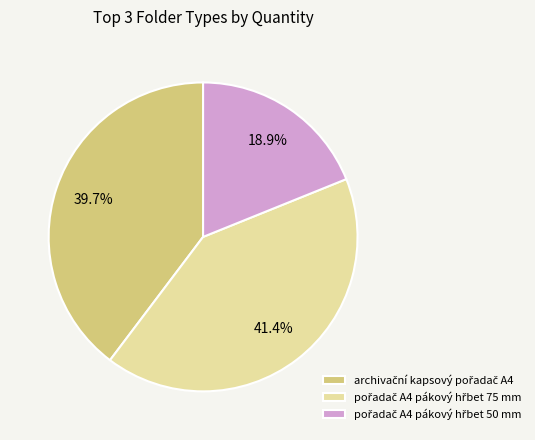

Is there a majority slice in this chart?

No